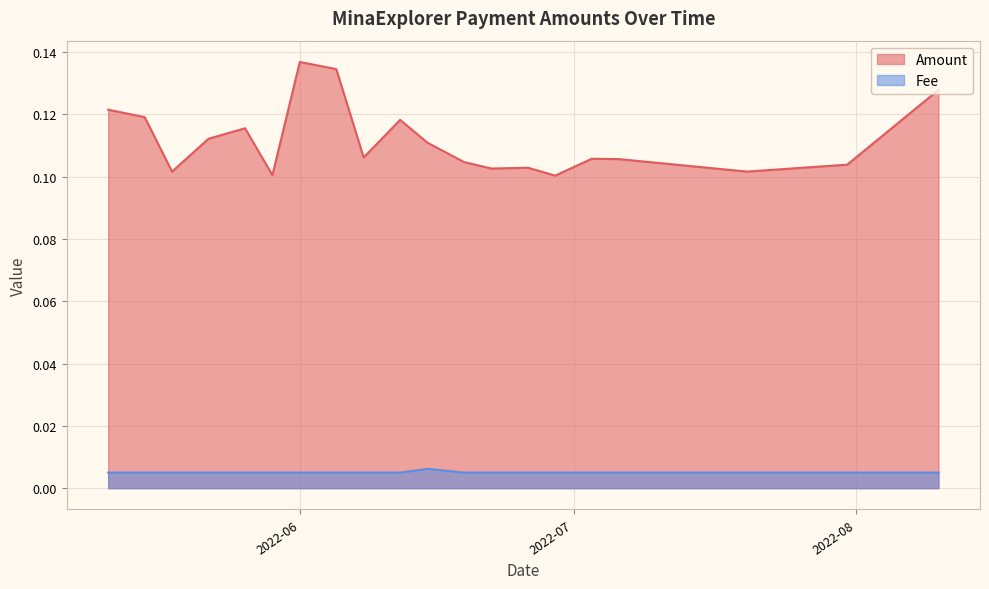

Does the chart have visible grid lines?

Yes